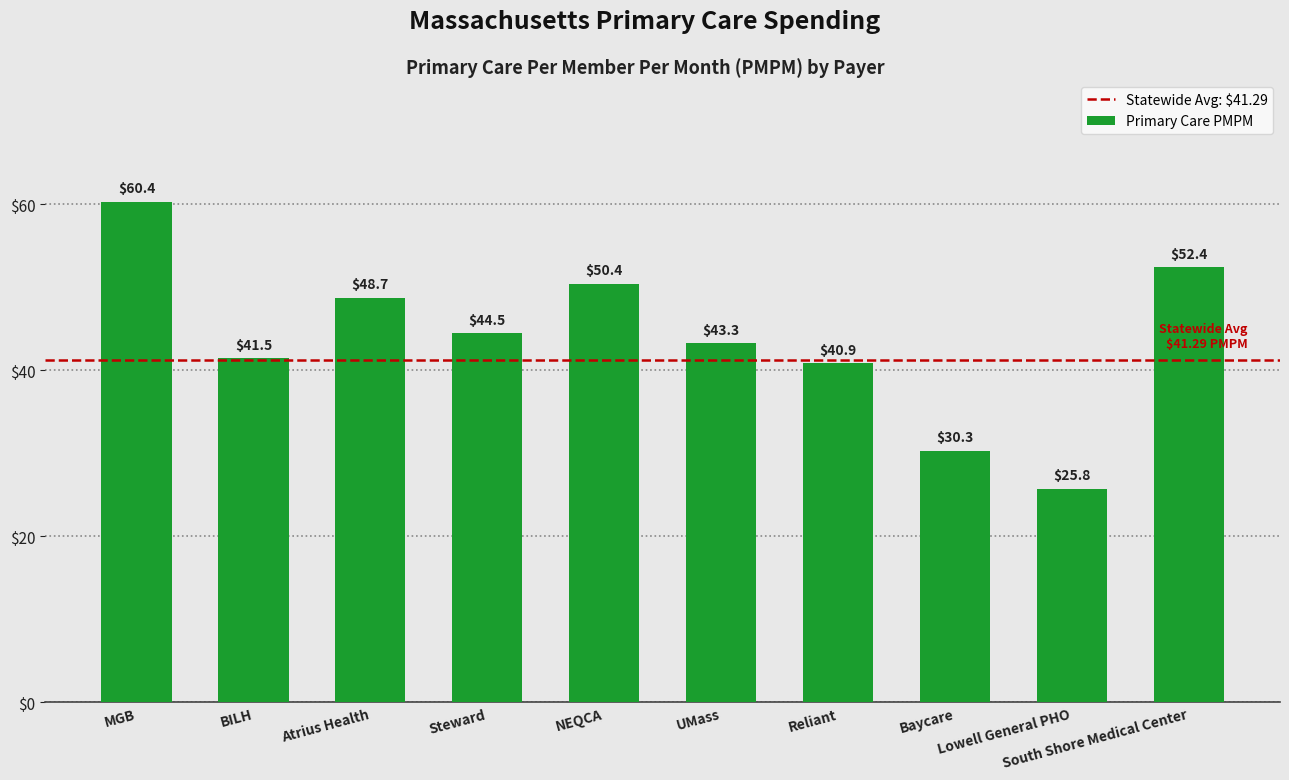

Reading left to right, list all the values displayed in this chart.

60.4	41.5	48.7	44.5	50.4	43.3	40.9	30.3	25.8	52.4